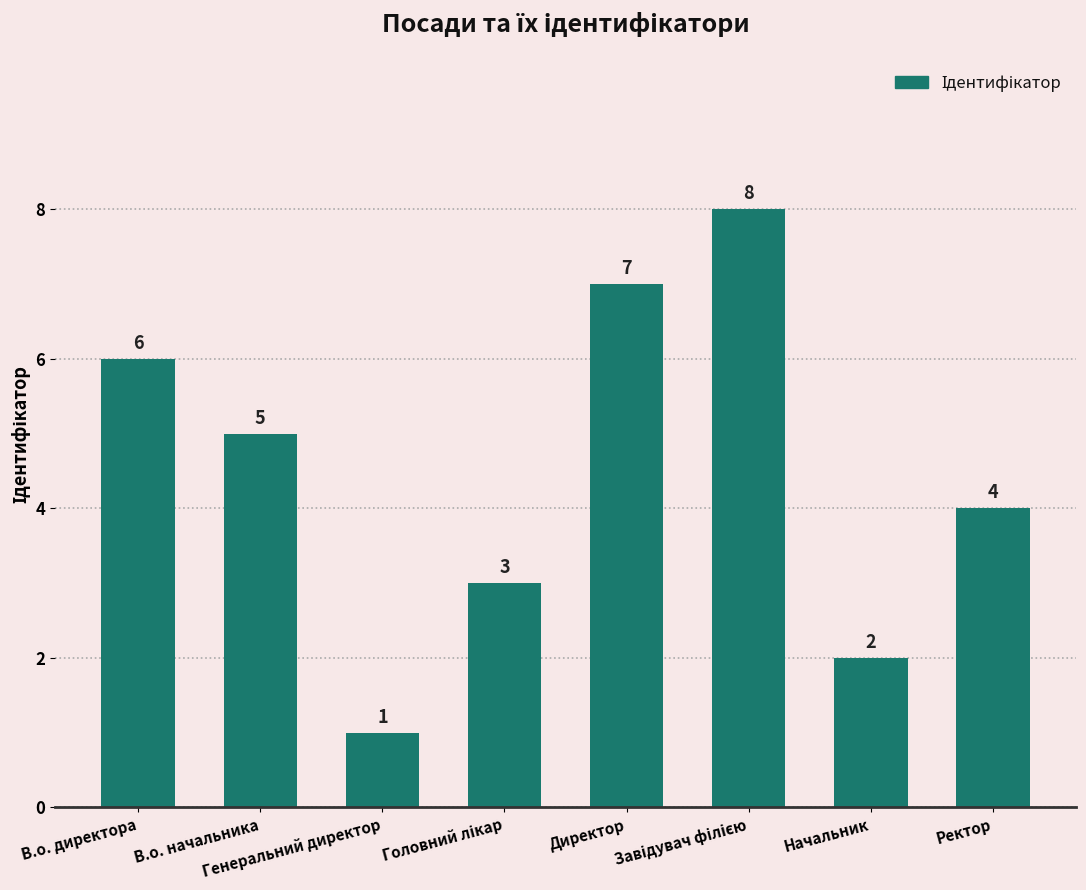

Count the values in the range 3 to 7.

5